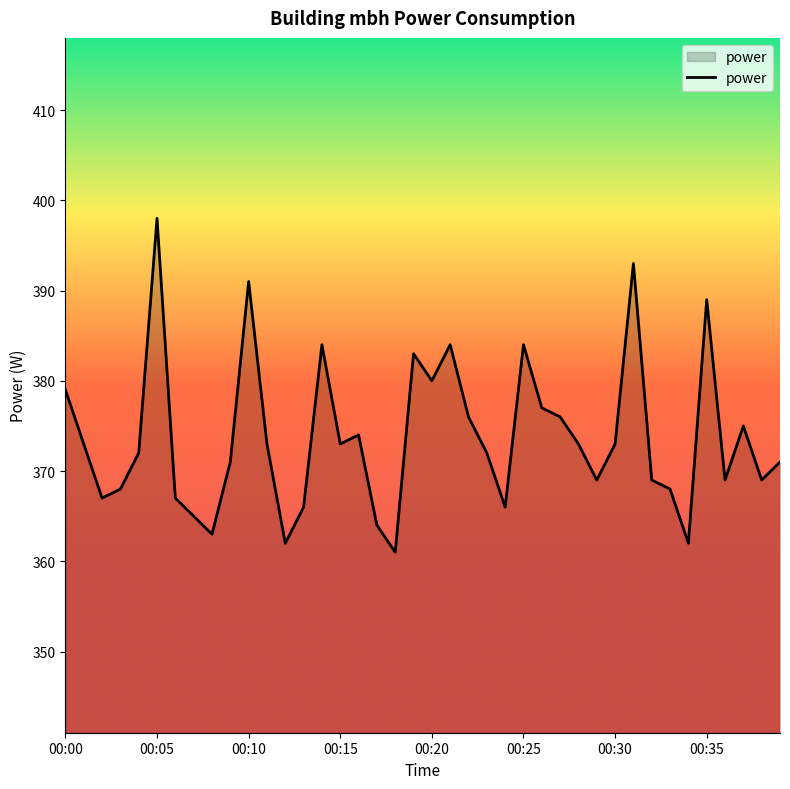

What is the smallest value displayed?

361